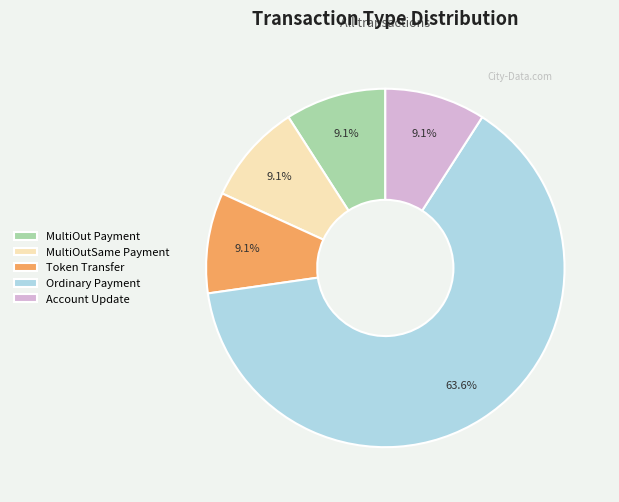

To the nearest percent, what percentage of the pie is Account Update?

9%